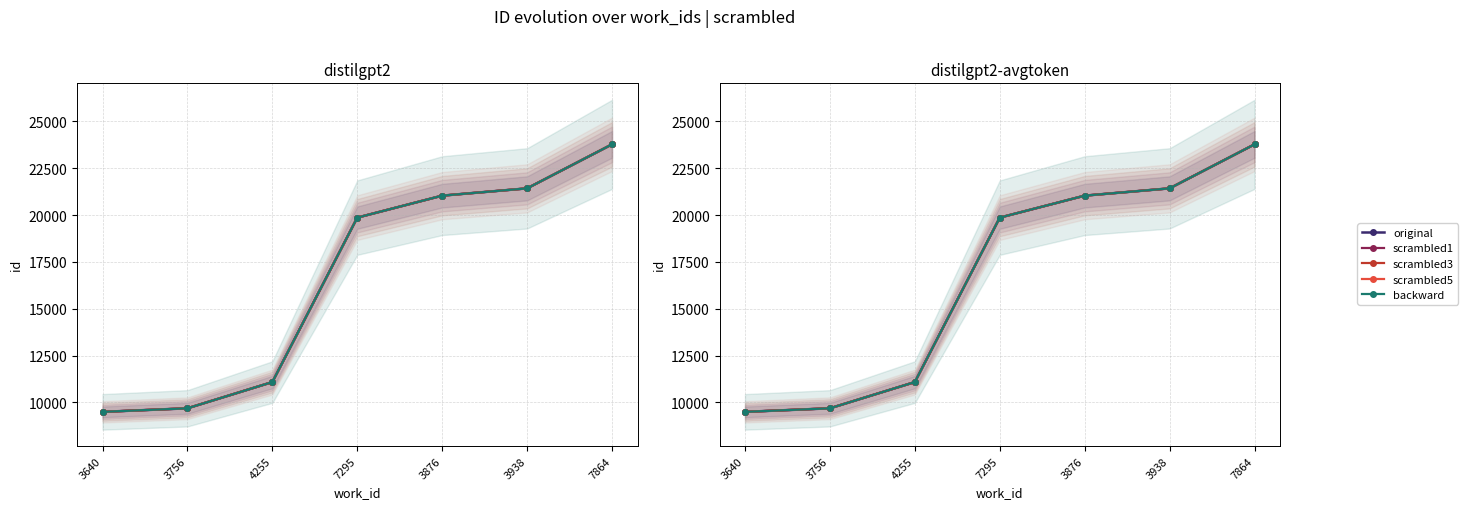

What is the value of the original point at the 5th from the left?

21037